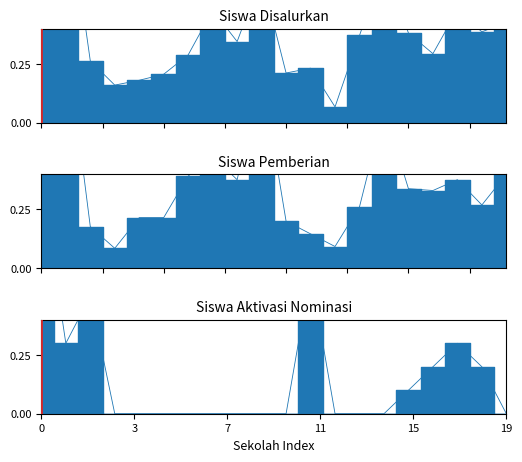

Which series changed the most between SD NEGERI MANGGA AN and SD NEGERI PANGPAJUNG 1?

Pemberian